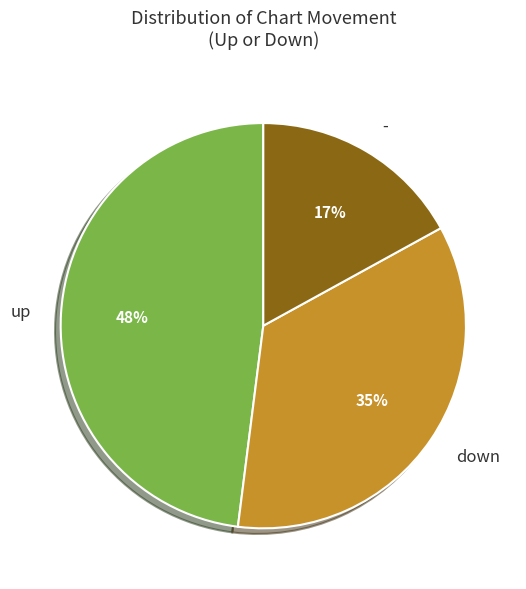

Does - represent more than half of the total?

No